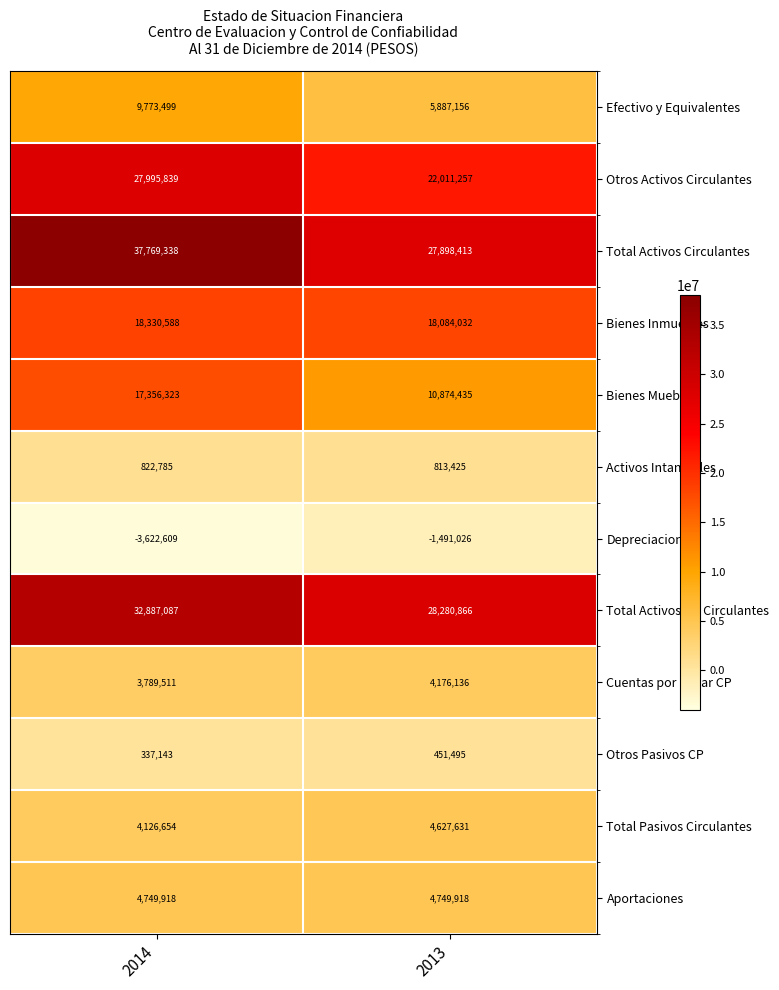

What is the difference between the maximum and minimum values in the Bienes Inmuebles series?

246556